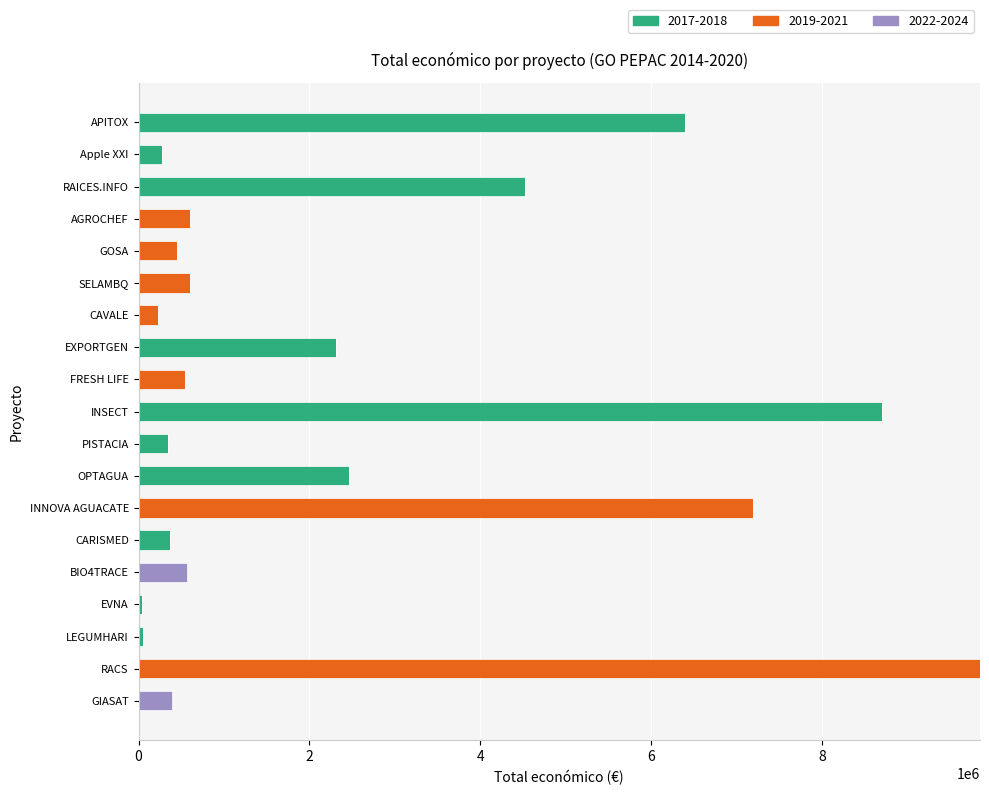

The value of 2017-2018 at PISTACIA is 344243. True or false?

True